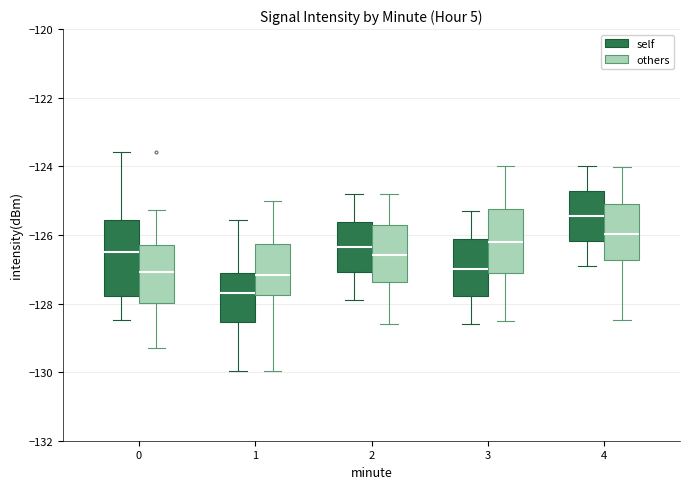

Where is the lower edge of the box for 2 (others) on the y-axis? The values are not printed on the chart, so give them approximately, as read against the axis.

-127.4